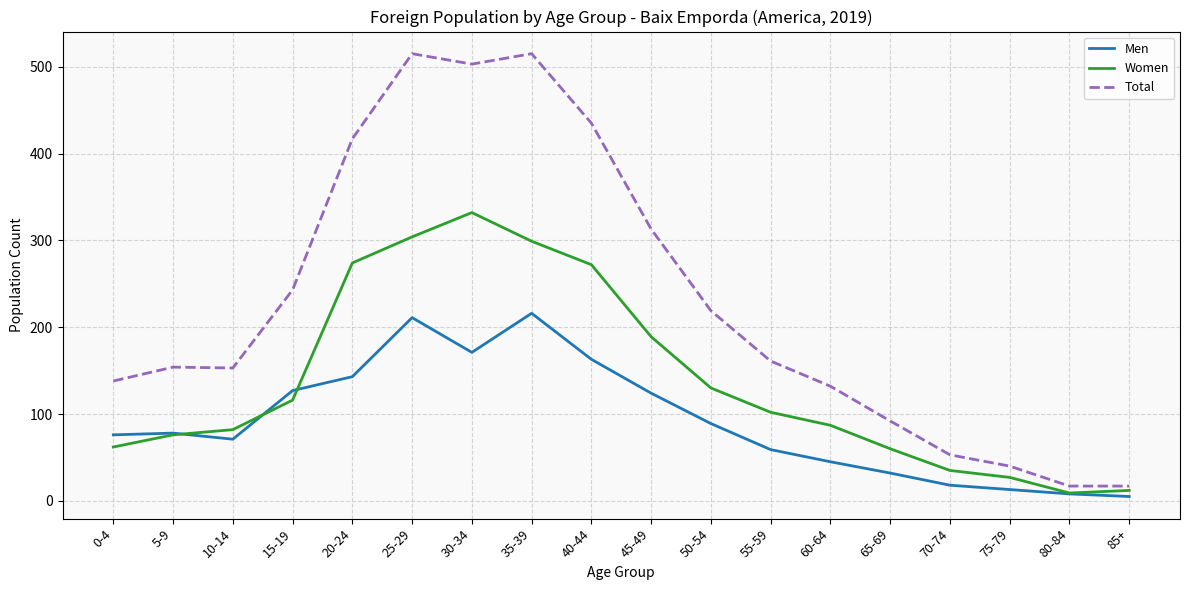

What is the highest value of the Total series?

515